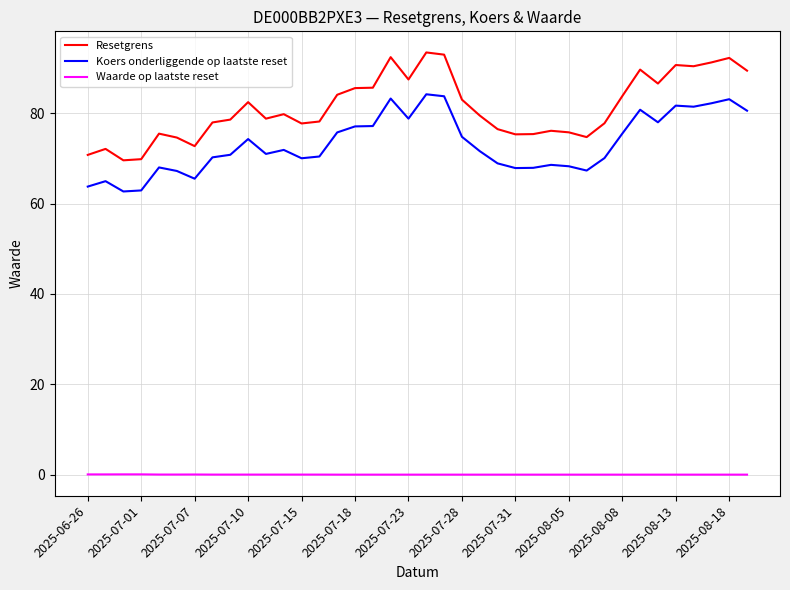

List the series in order of their peak value, lowest first.

Waarde op laatste reset, Koers onderliggende op laatste reset, Resetgrens